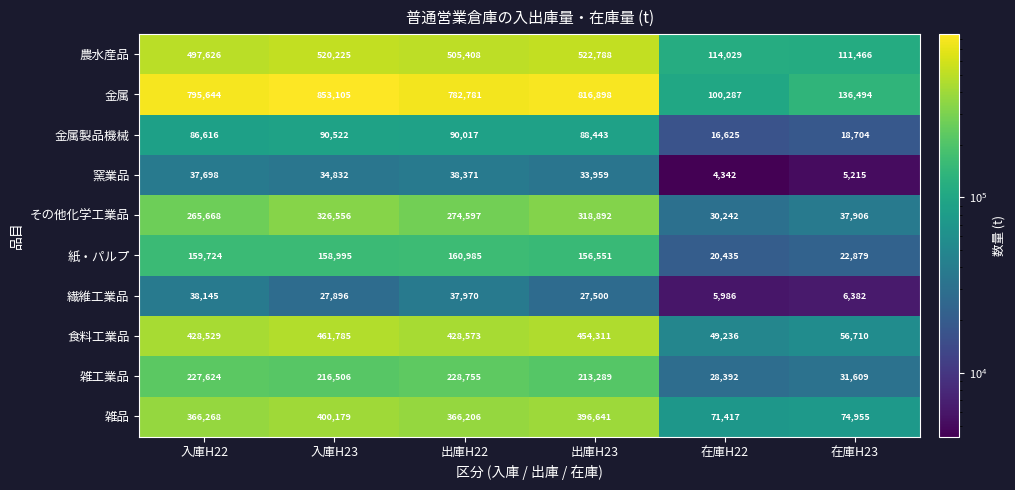

Rank the series by their maximum value, from highest to lowest.

金属, 農水産品, 食料工業品, 雑品, その他化学工業品, 雑工業品, 紙・パルプ, 金属製品機械, 窯業品, 繊維工業品